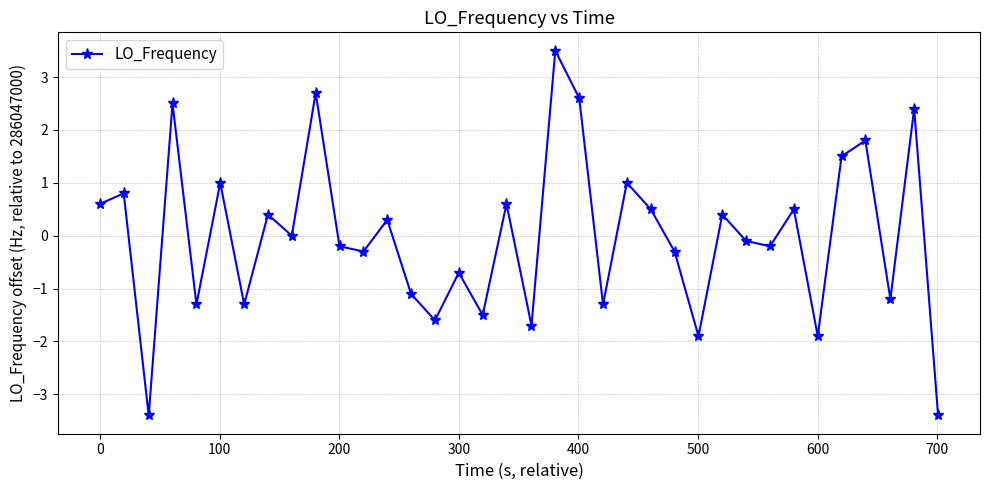

True or false: there are more than 2 points higher than both neighbors.

True